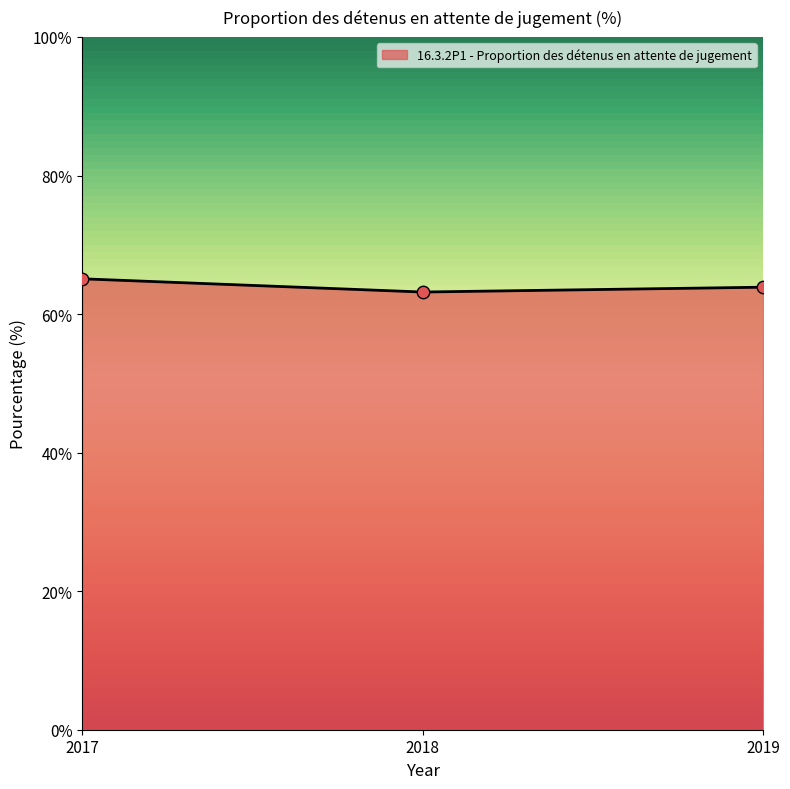

What is the ratio of the value at 2018 to the value at 2019?

1.0